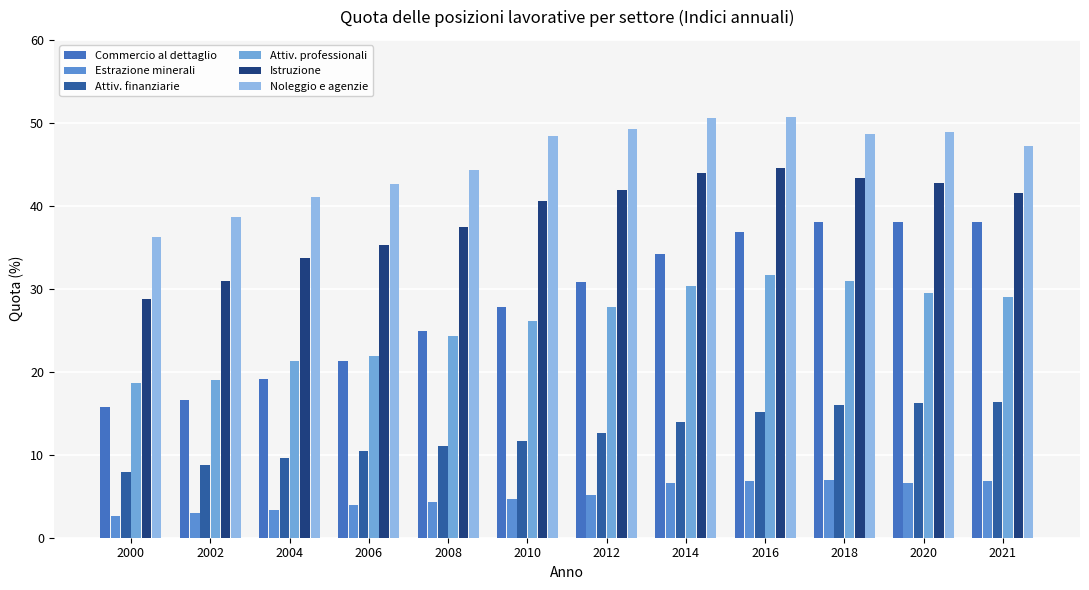

How many data points does each series have?

12